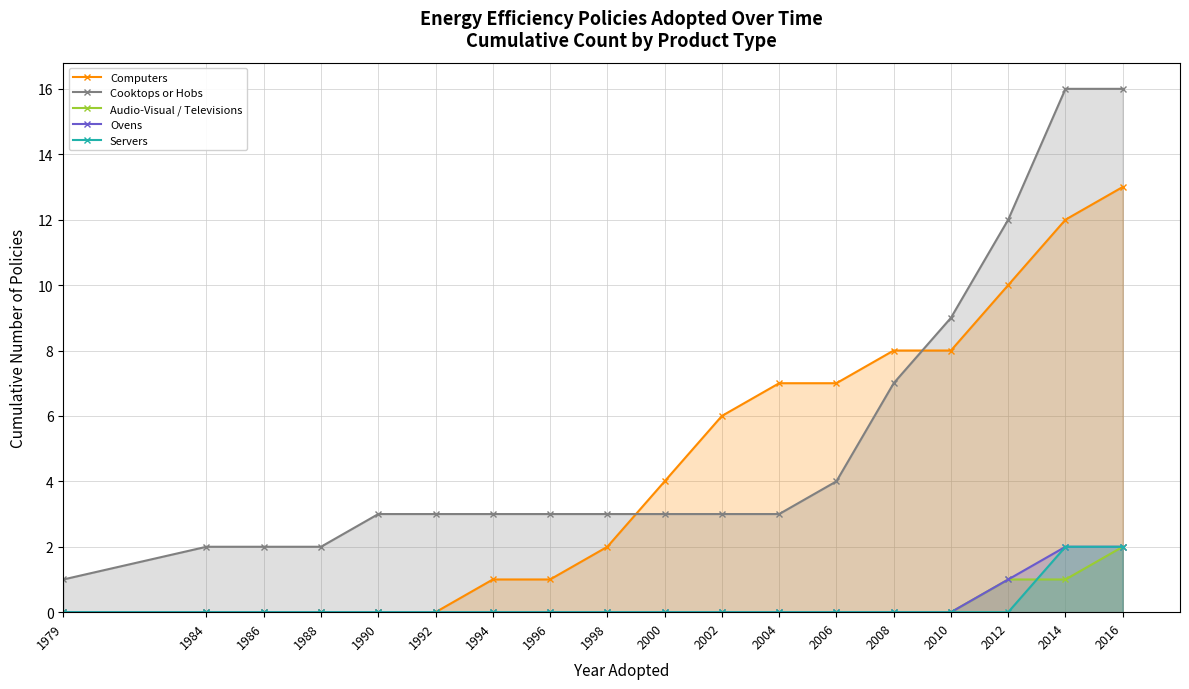

What is the maximum value shown in the chart?

16